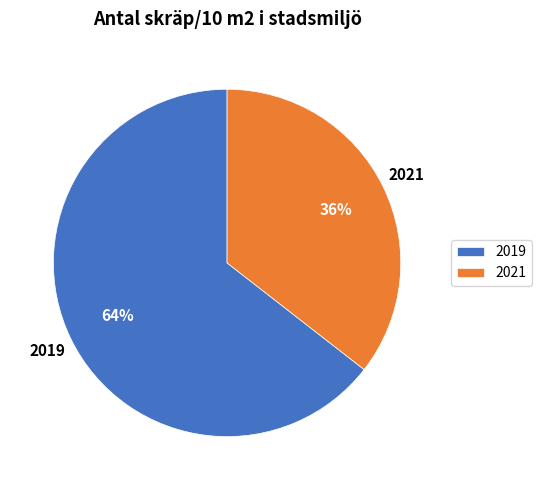

Is it true that 2019 is 64% of the pie?

True